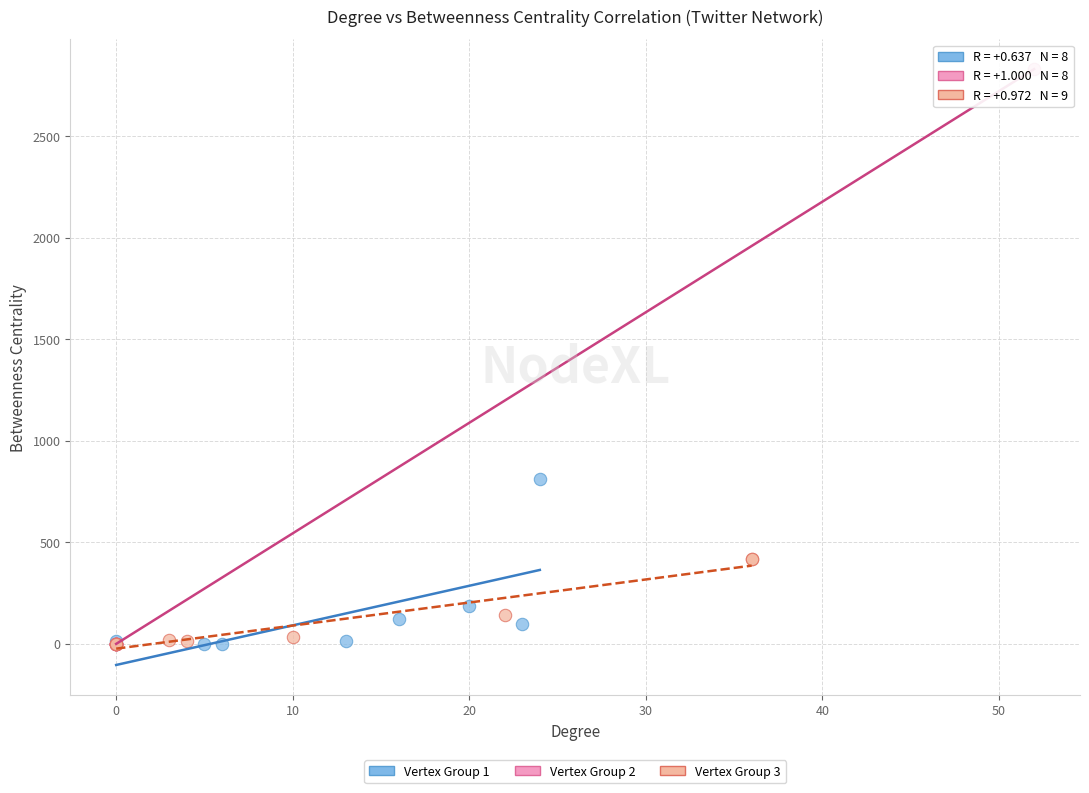

Which series has the widest spread of Y values?

Vertex Group 2